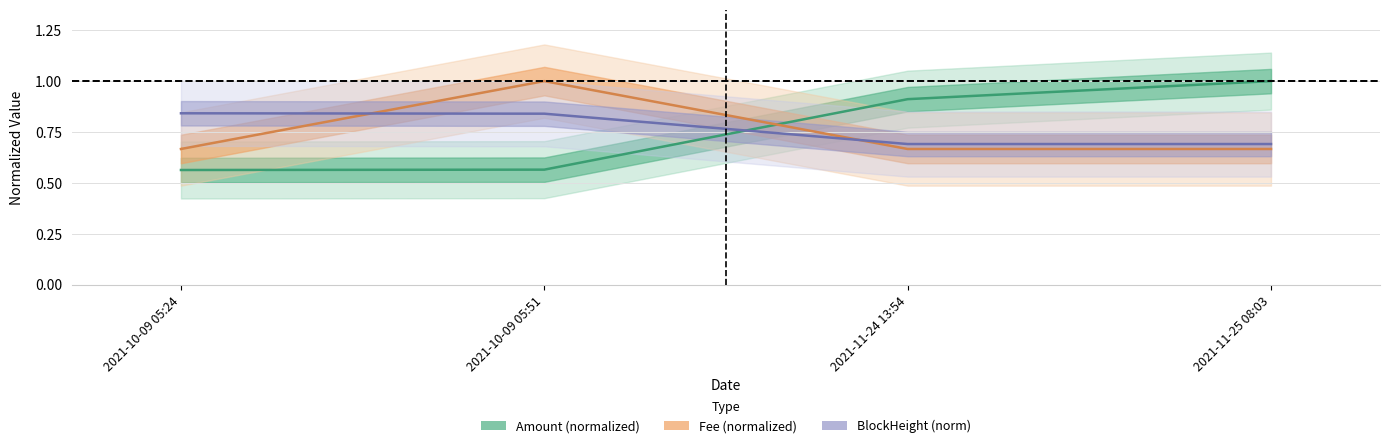

What is the minimum value for BlockHeight_norm?

0.7